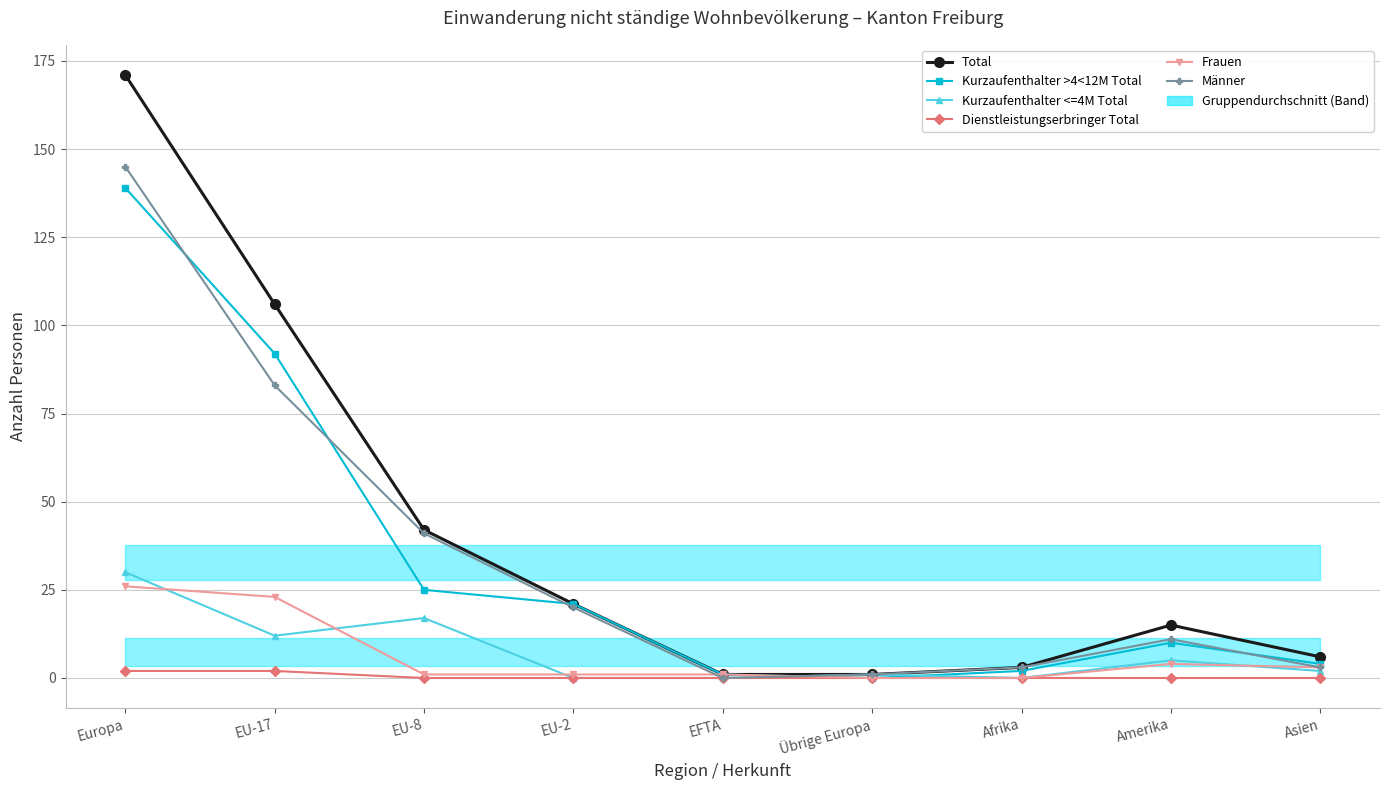

How many data points in Kurzaufenthalter >4<12M Total are above 10?

4